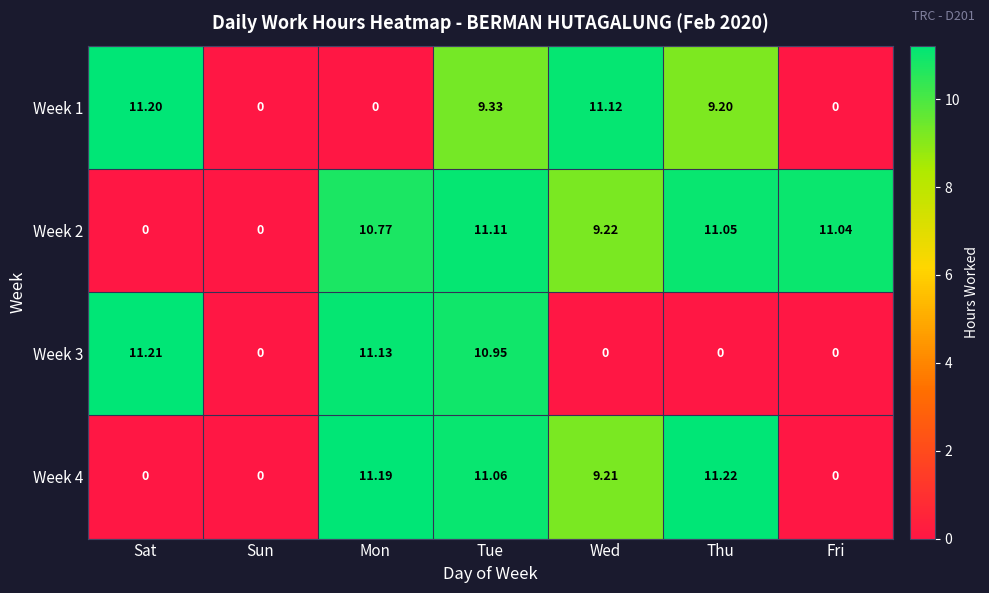

Which category has the highest value across all series?

Thu